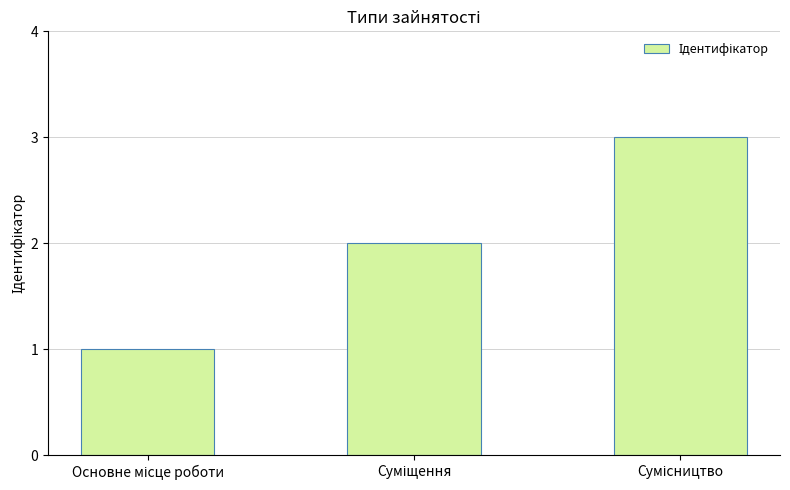

What is the greatest value displayed?

3